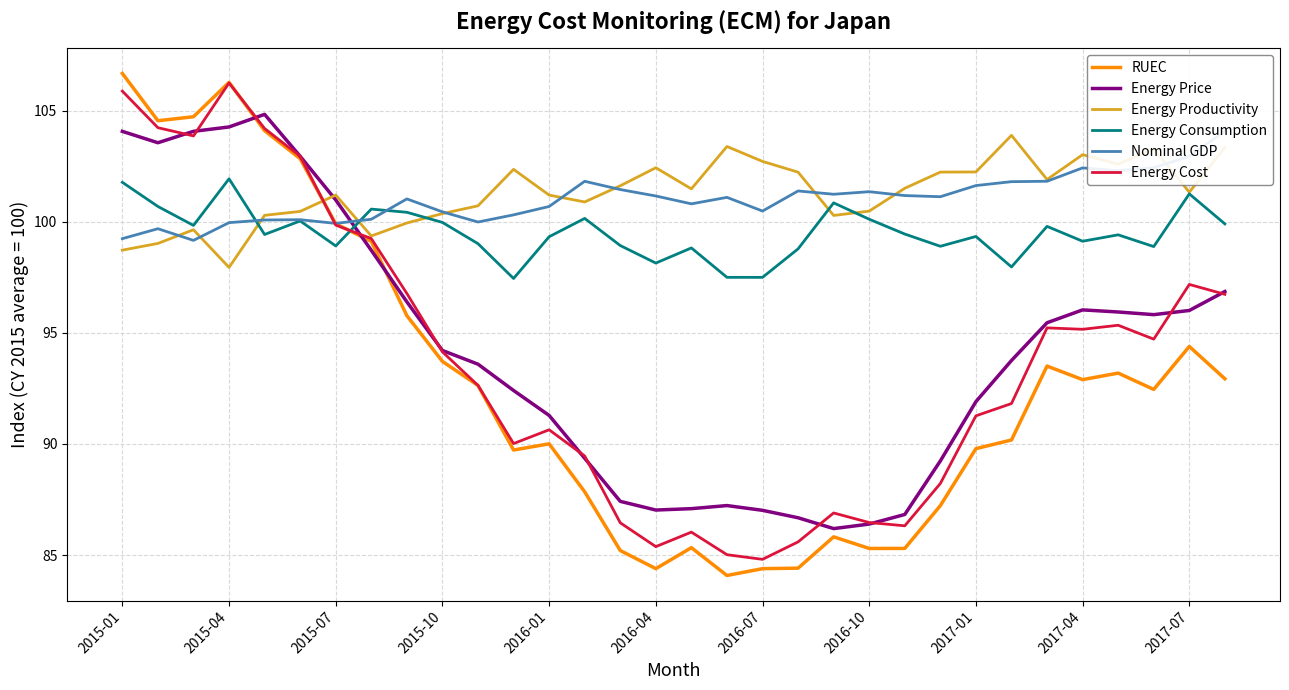

How many times do Energy Consumption and Energy Cost cross each other?

1